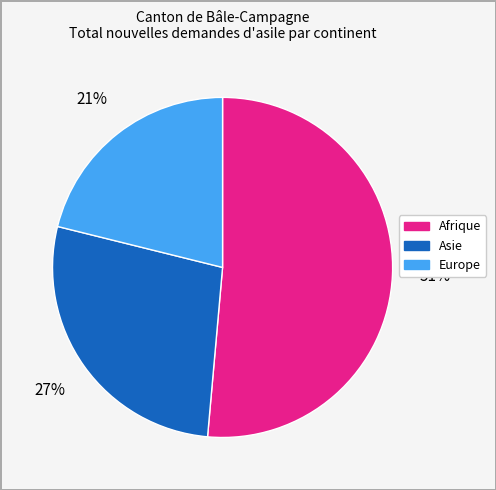

Is the sum of Afrique and Europe greater than half?

Yes